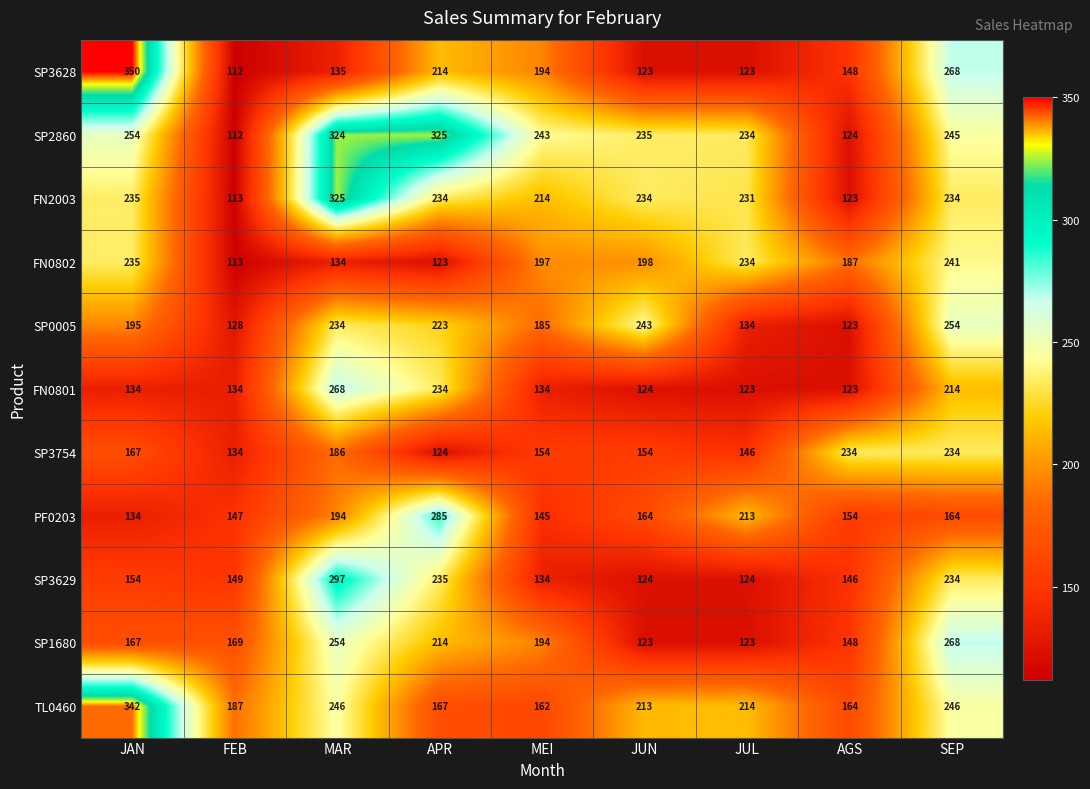

Read the SP3754 value at JAN.

167